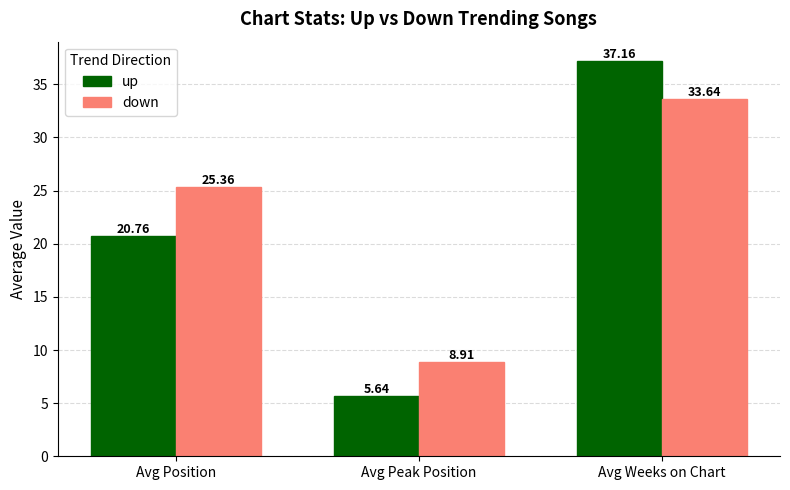

What is the average value of the down series?

22.6